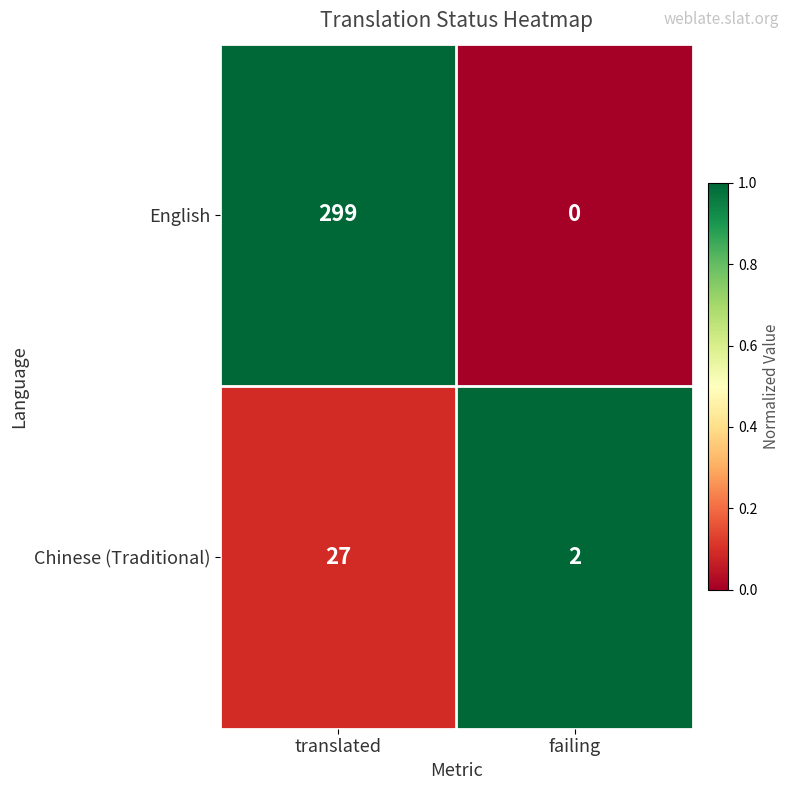

What is the sum of all English values?

299